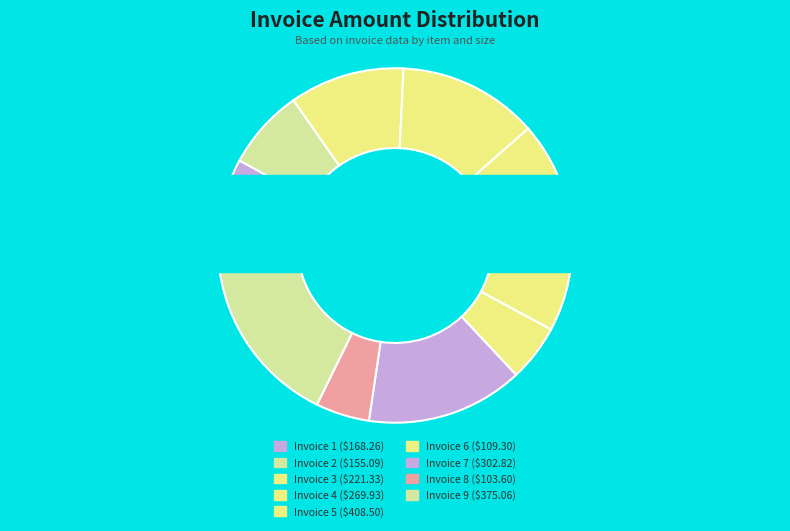

What percentage do 6 and 5 together represent?

24.5%